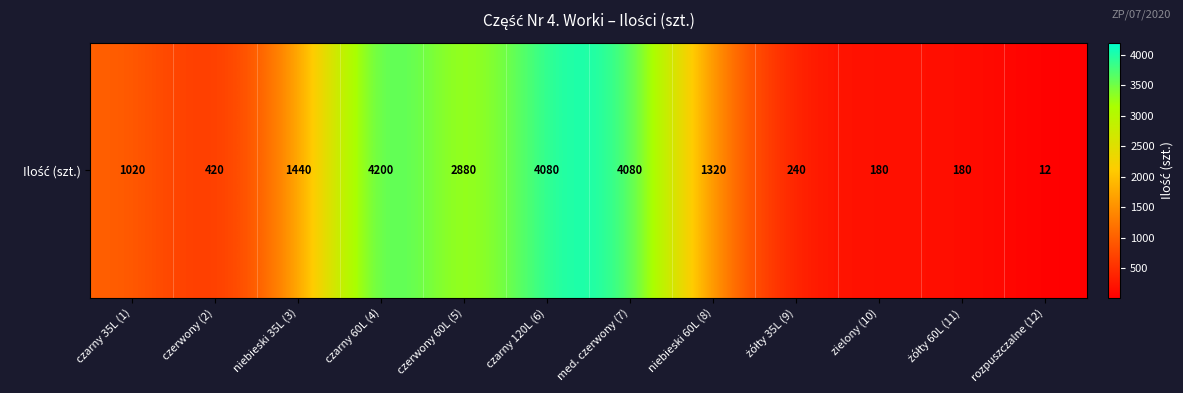

The value at czarny 60L (4) is 1927. True or false?

False